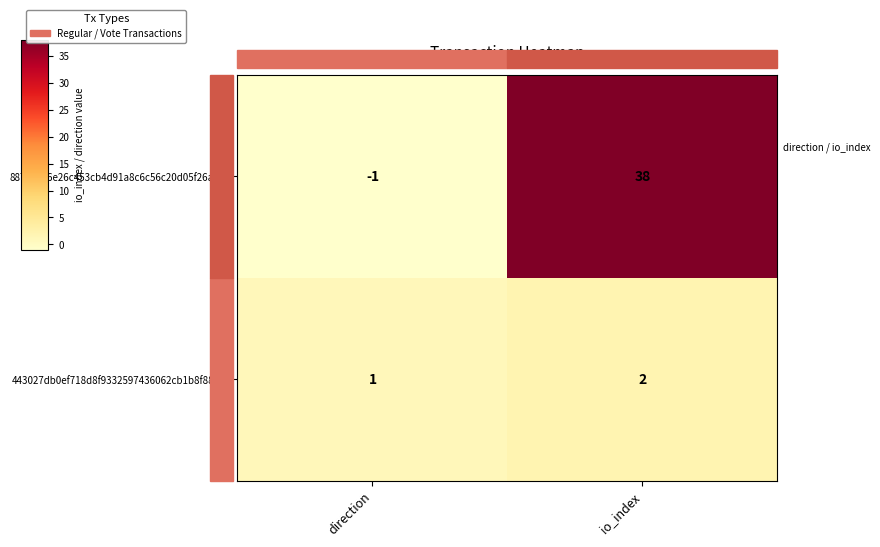

At which label does 887875e6e26c453cb4d91a8c6c56c20d05f26a9... reach its minimum?

direction